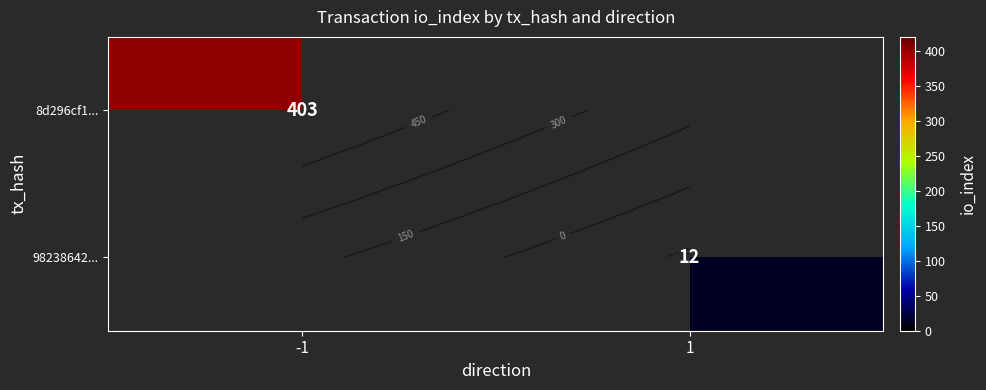

How many distinct data groups are displayed?

2